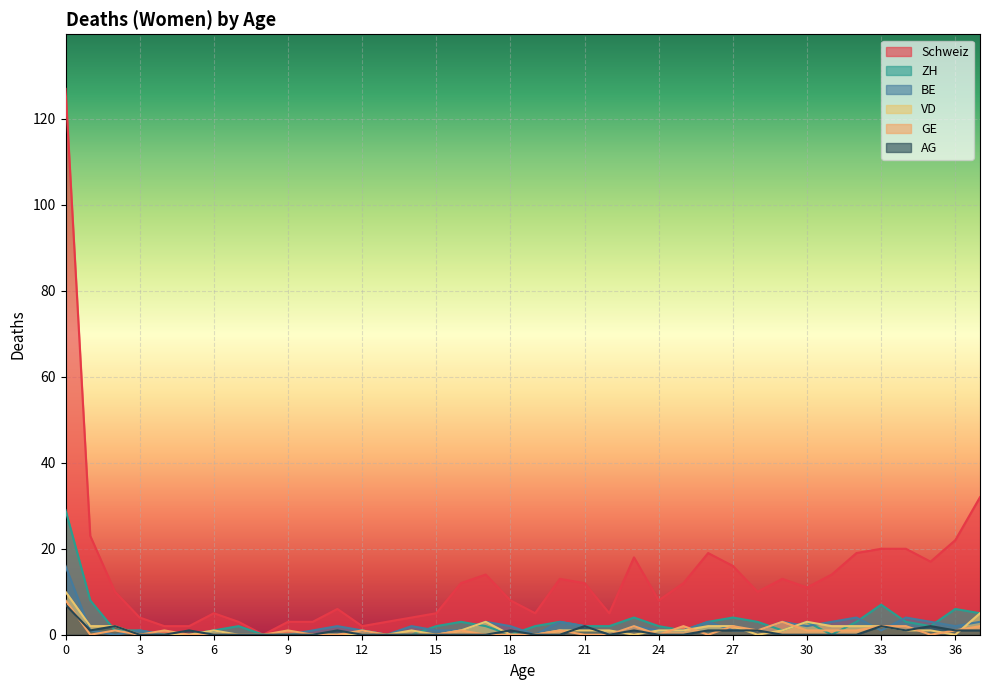

Where is the first local maximum for GE?

2